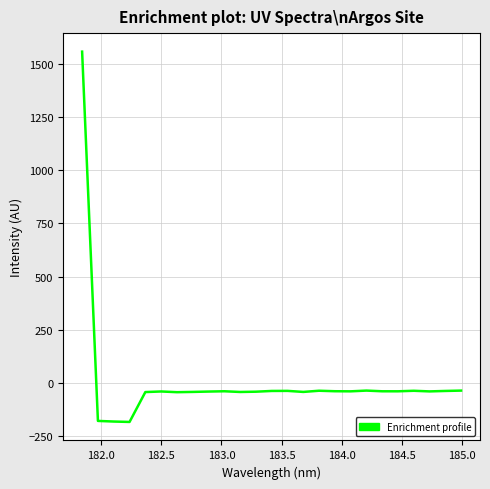

How many values are below -39?

17